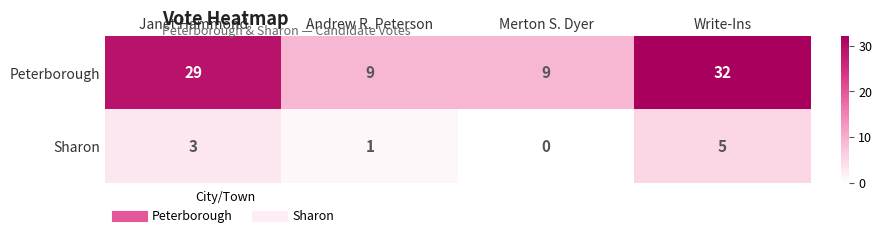

Count the number of data series in this chart.

2